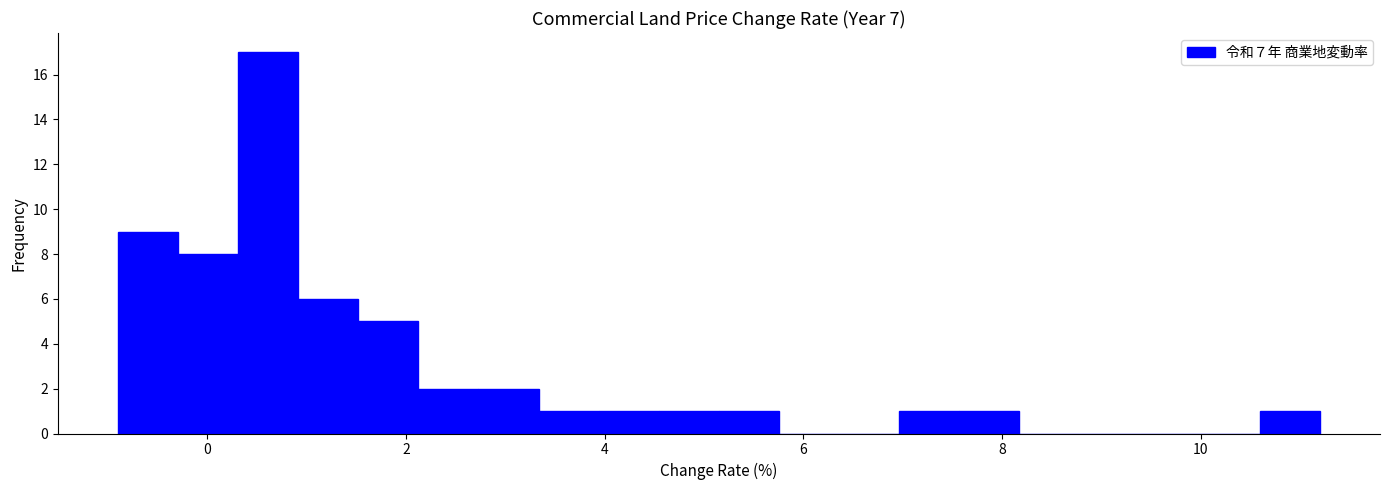

Around what value on the x-axis is the tallest bar? Give the approximate position of its centre, as read against the axis.

0.6